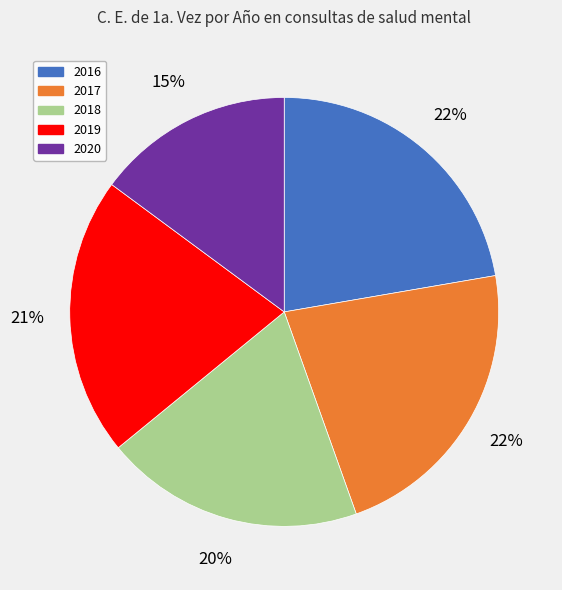

Which slice is the smallest?

2020